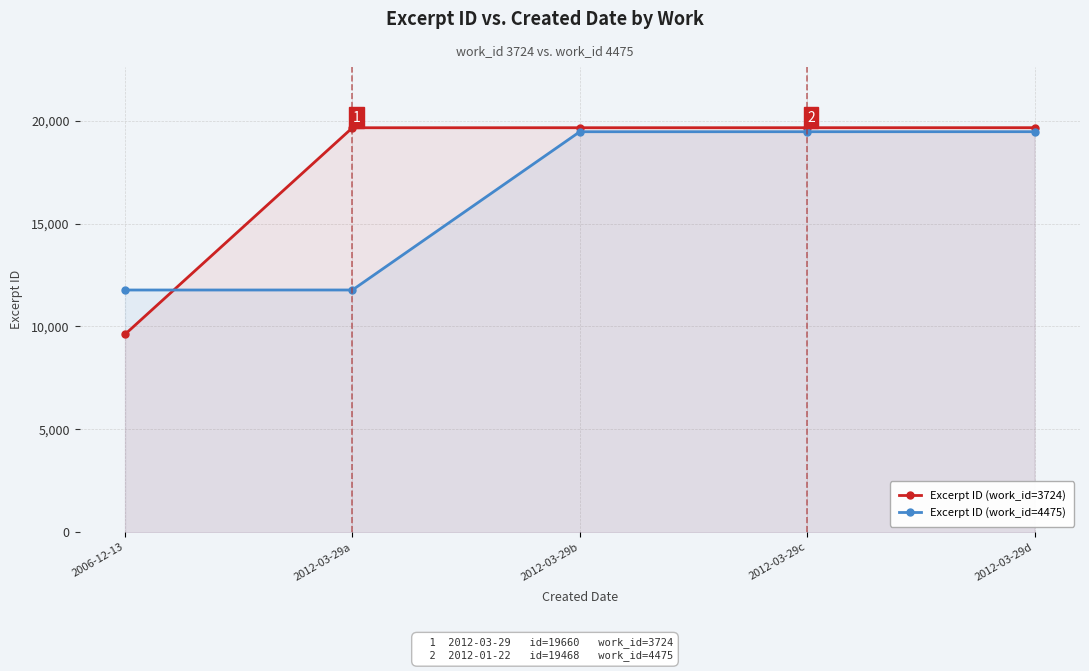

Which series has the largest total across all categories?

Excerpt ID (work_id=3724)